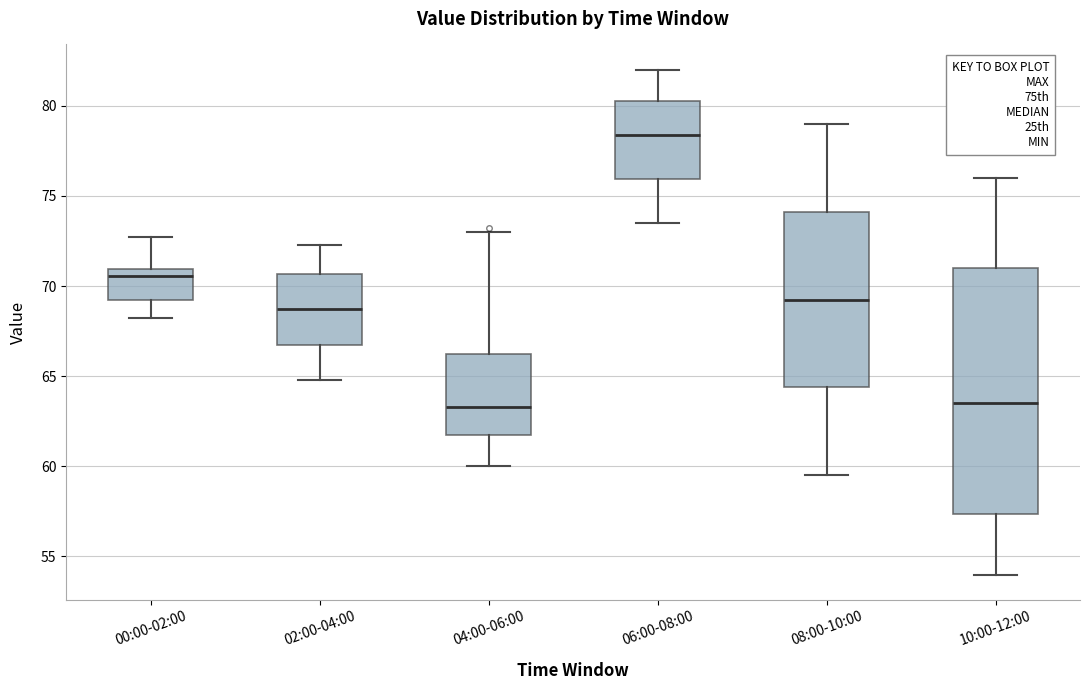

Where is the upper edge of the box for 06:00-08:00 on the y-axis? The values are not printed on the chart, so give them approximately, as read against the axis.

80.5